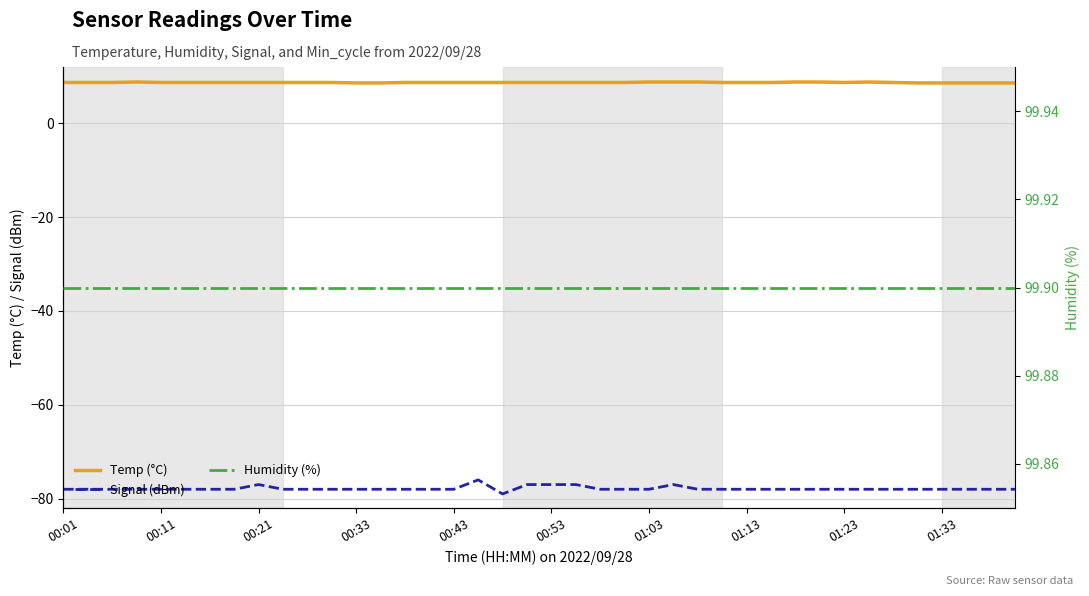

Is it true that Humidity (%) equals 157.8 at 22?

False